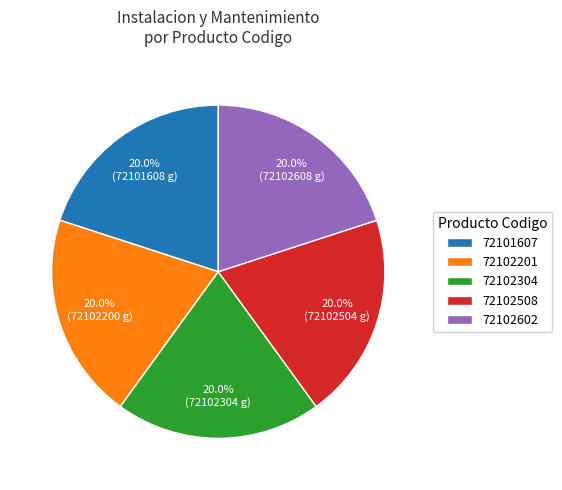

Does any single category account for the majority?

No